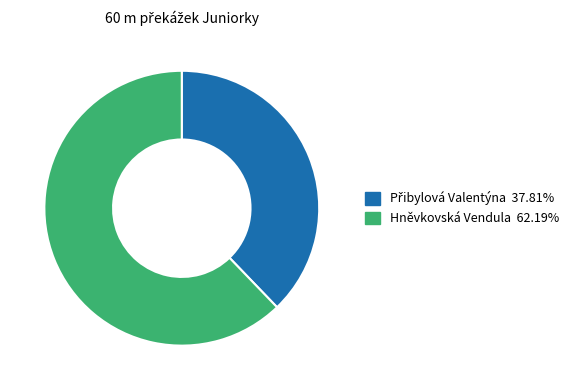

Is there a majority slice in this chart?

Yes